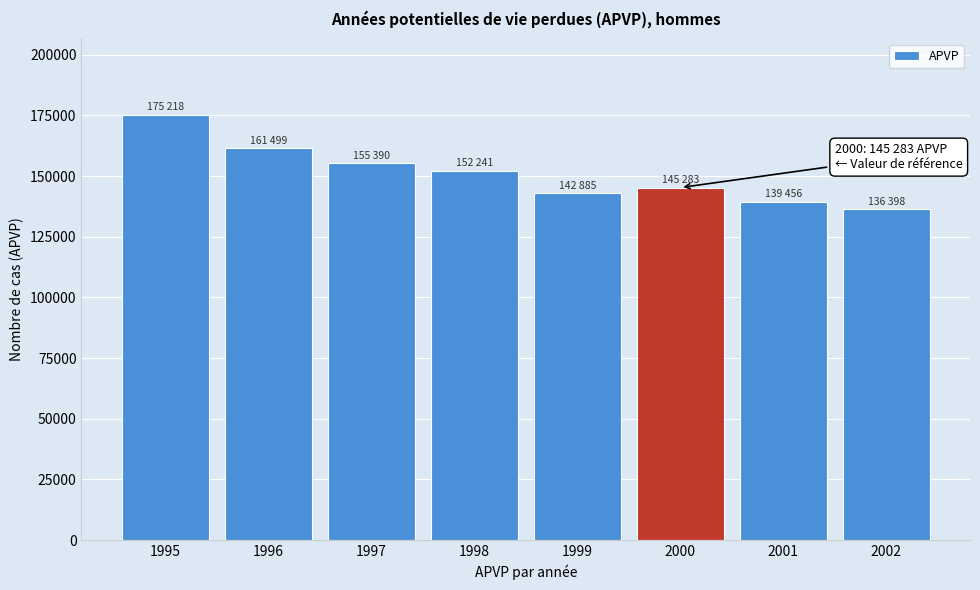

Reading right to left, list all the values displayed in this chart.

2002=136398.0	2001=139456.5	2000=145283.0	1999=142885.5	1998=152241.0	1997=155390.5	1996=161499.0	1995=175218.0